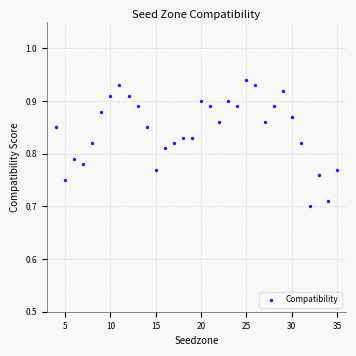

What is the range of X values (max minus min)?

31.0